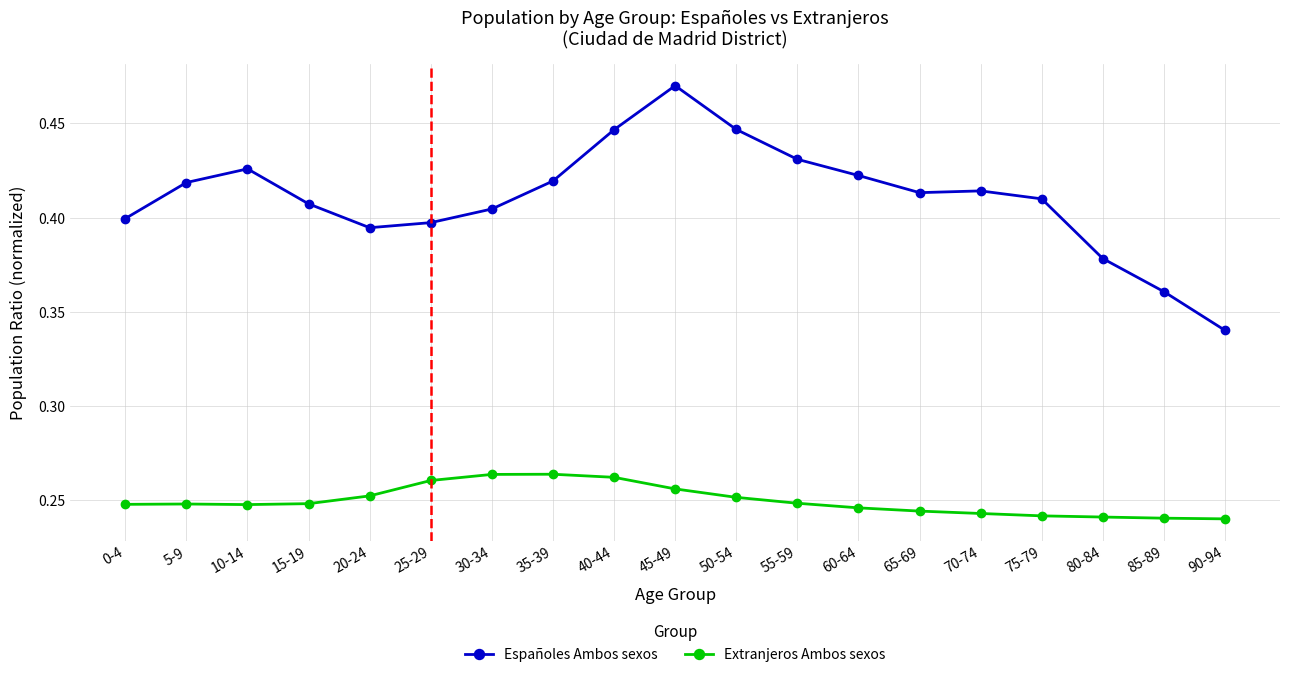

What position from the left is 5-9?

2